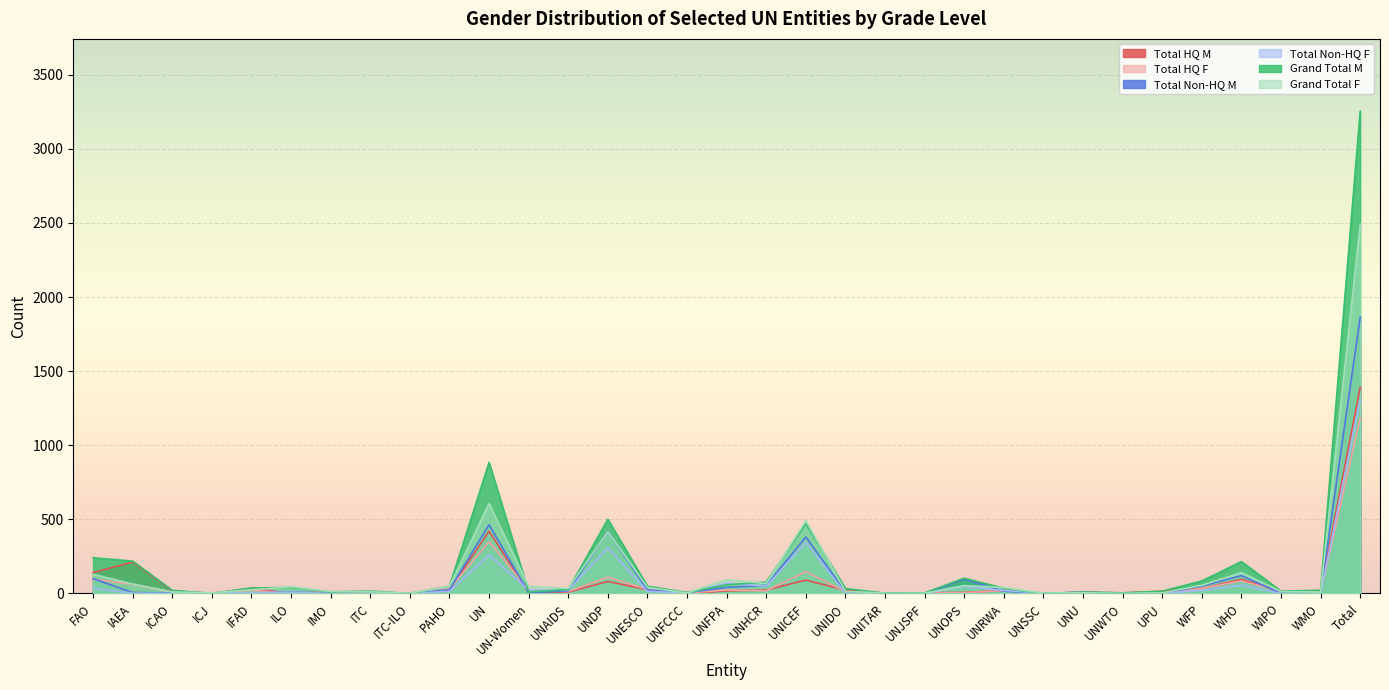

What is the average value of the Total HQ M series?

83